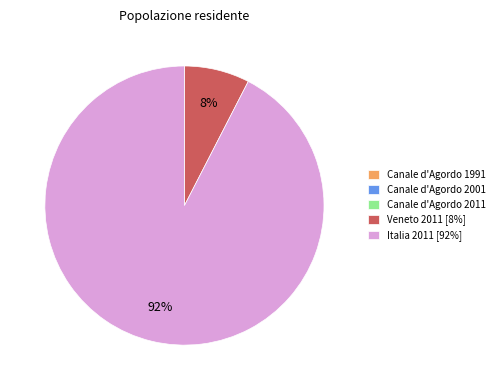

To the nearest percent, what is the difference between the largest and smallest slice percentages?

92%